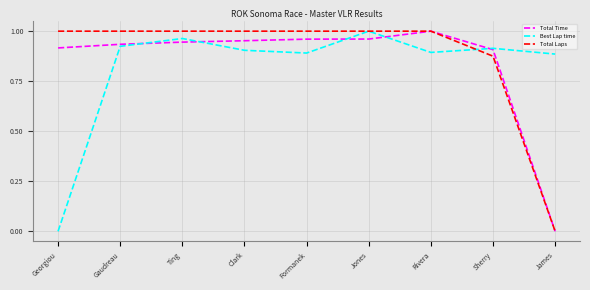

At which label does Best Lap time reach its minimum?

Georgiou